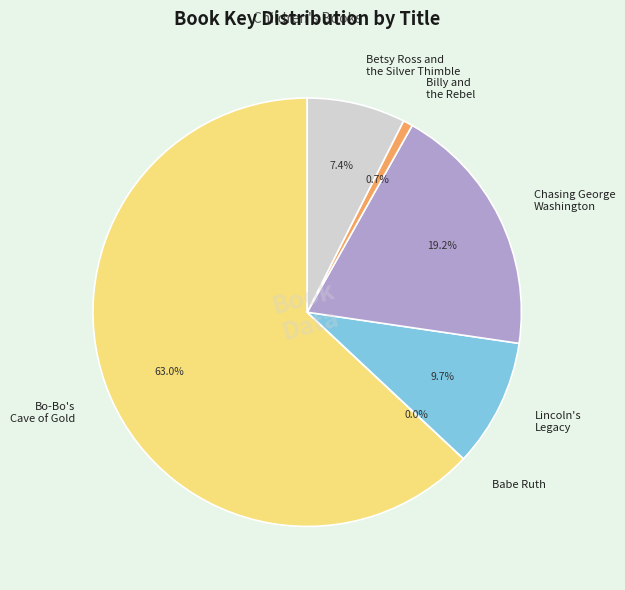

What percentage is NOT represented by Lincoln's Legacy?

90.3%